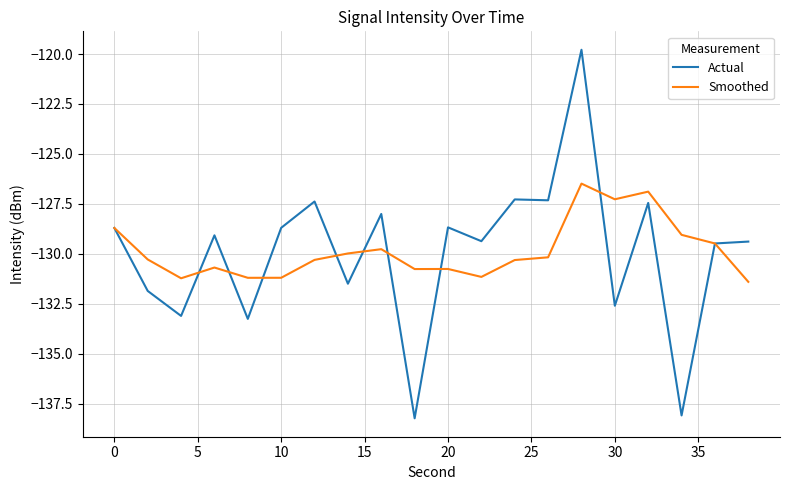

Which series has the largest range (max minus min)?

Actual